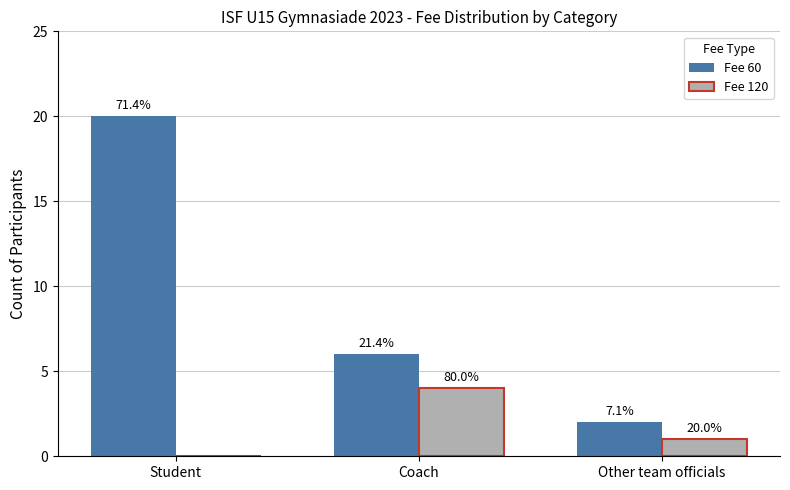

What are all the series names shown in the legend?

Fee 60, Fee 120